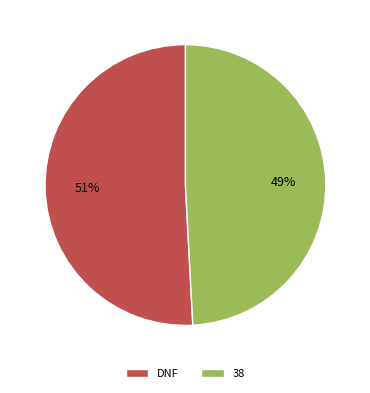

Does any single category account for the majority?

Yes